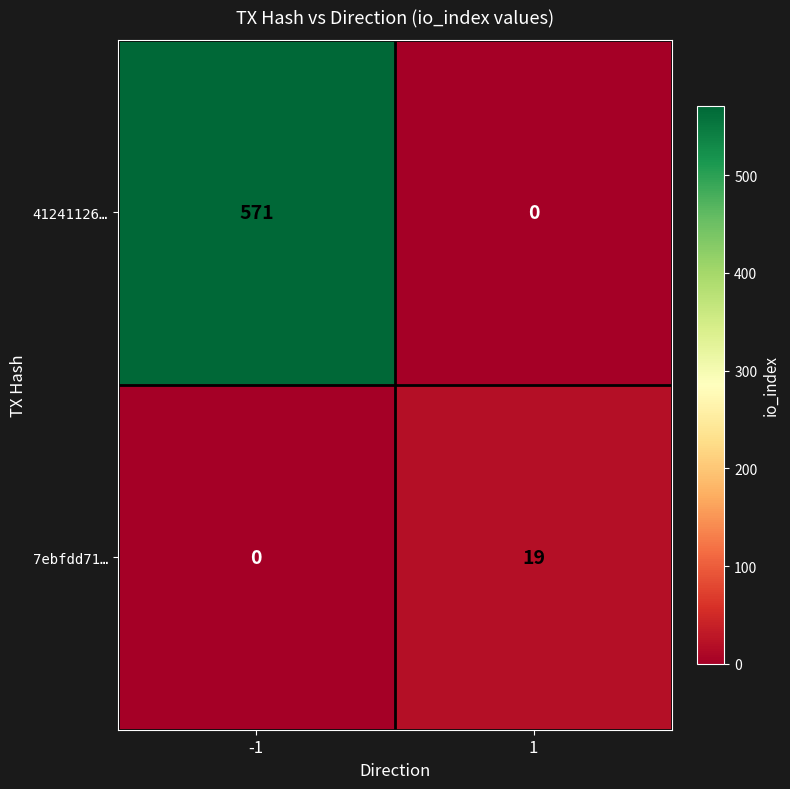

Read the 7ebfdd71… value at 1, to the nearest 5.

20